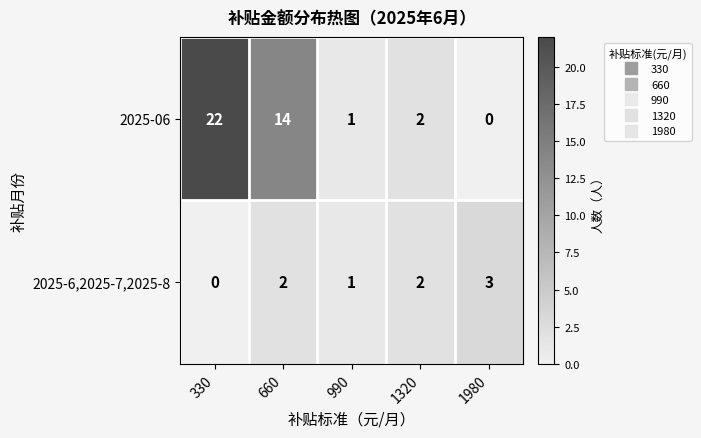

Rank the categories by 2025-06 value from highest to lowest.

330, 660, 1320, 990, 1980